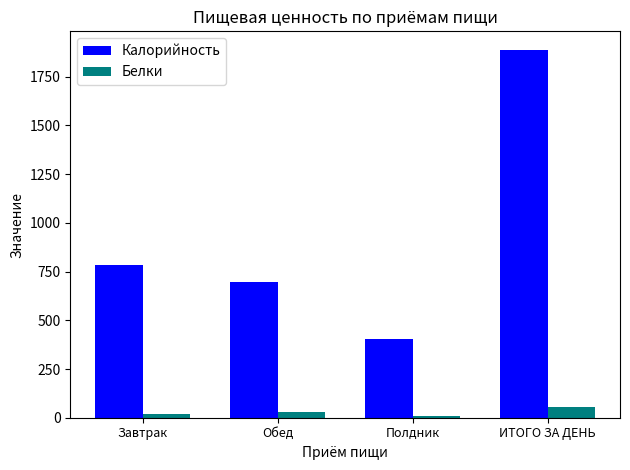

Are the bars horizontal?

No